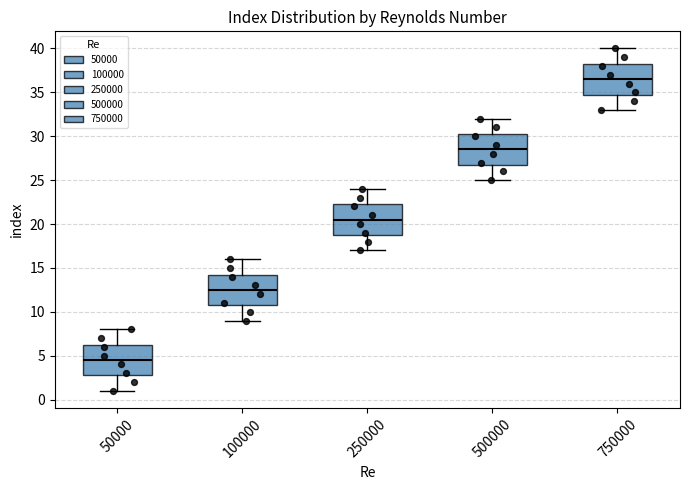

Which box's median line is the highest?

750000